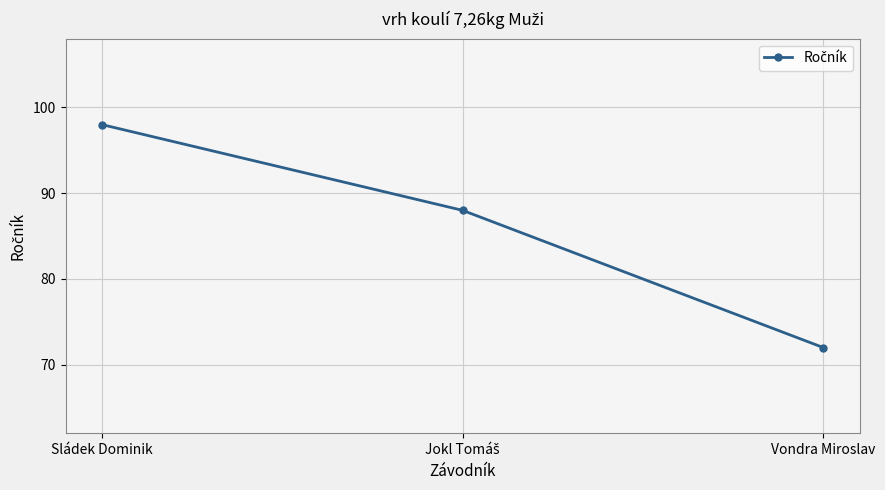

True or false: the data shows 98 at Sládek Dominik.

True